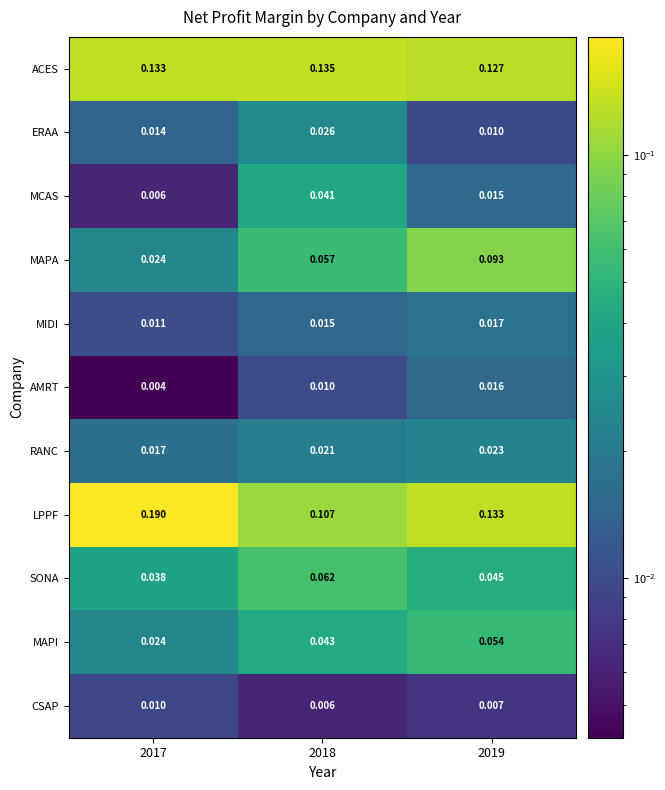

Which series has the widest spread of values?

LPPF